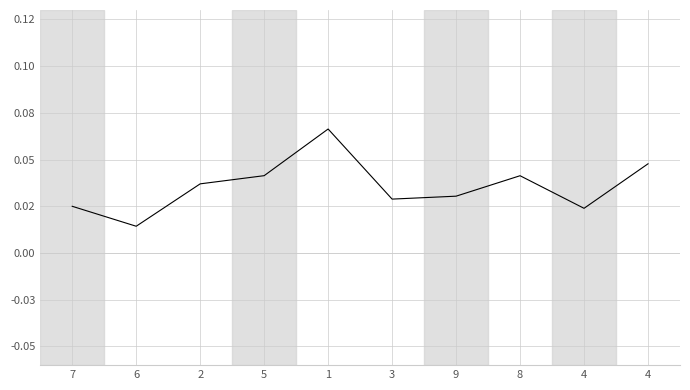

What is the sum of all values?

0.4